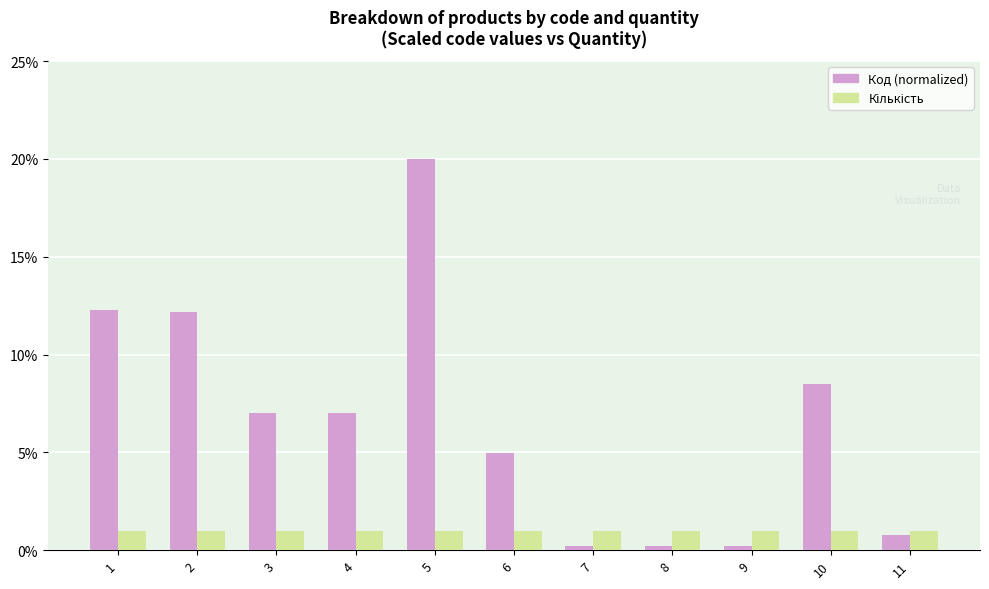

Count the number of data series in this chart.

2